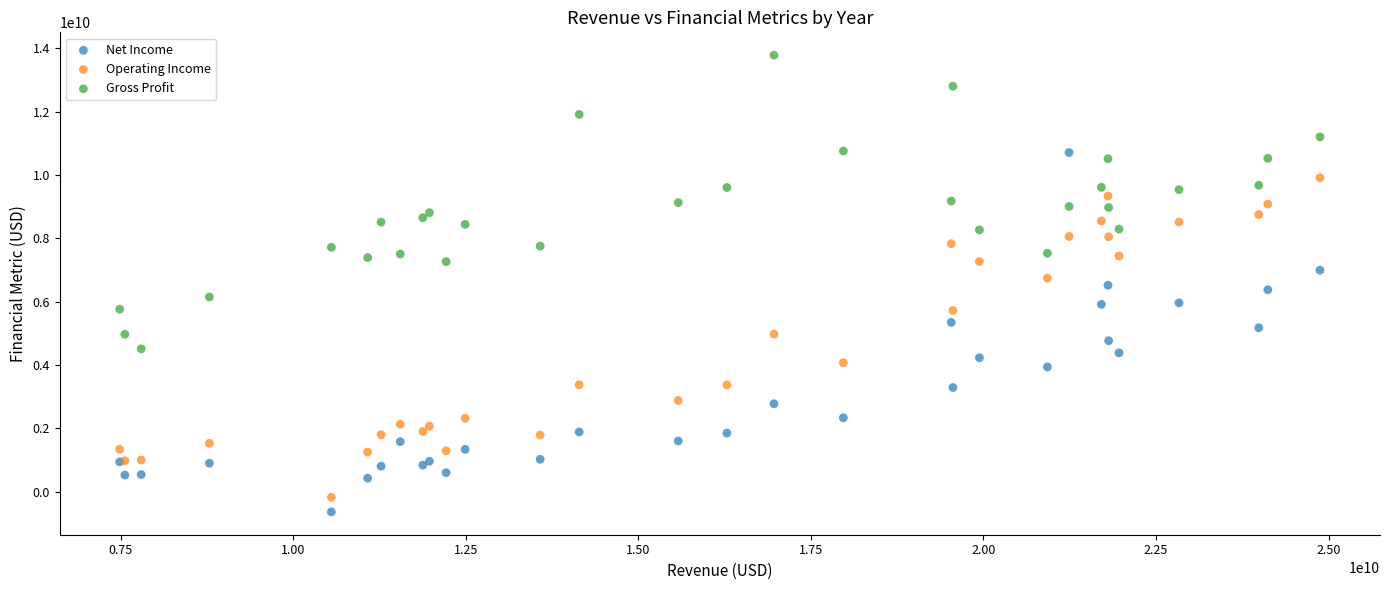

What are all the series names shown in the legend?

Net Income, Operating Income, Gross Profit